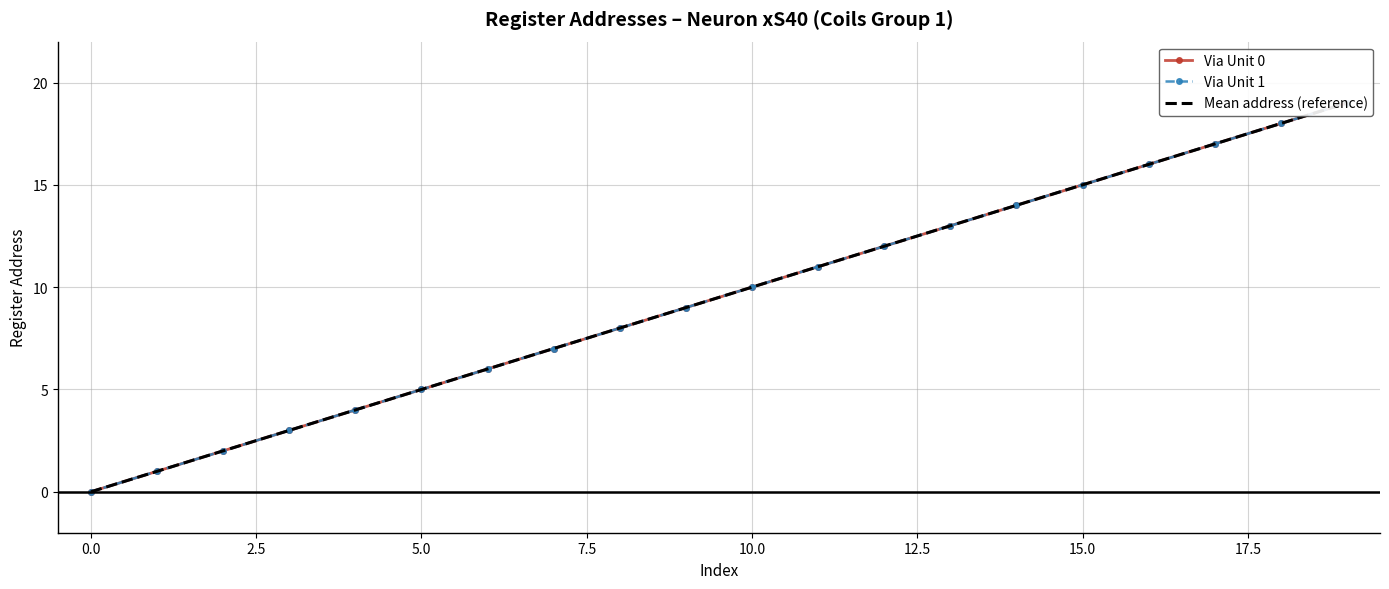

True or false: Mean address (reference) has more than 2 points higher than both neighbors.

False